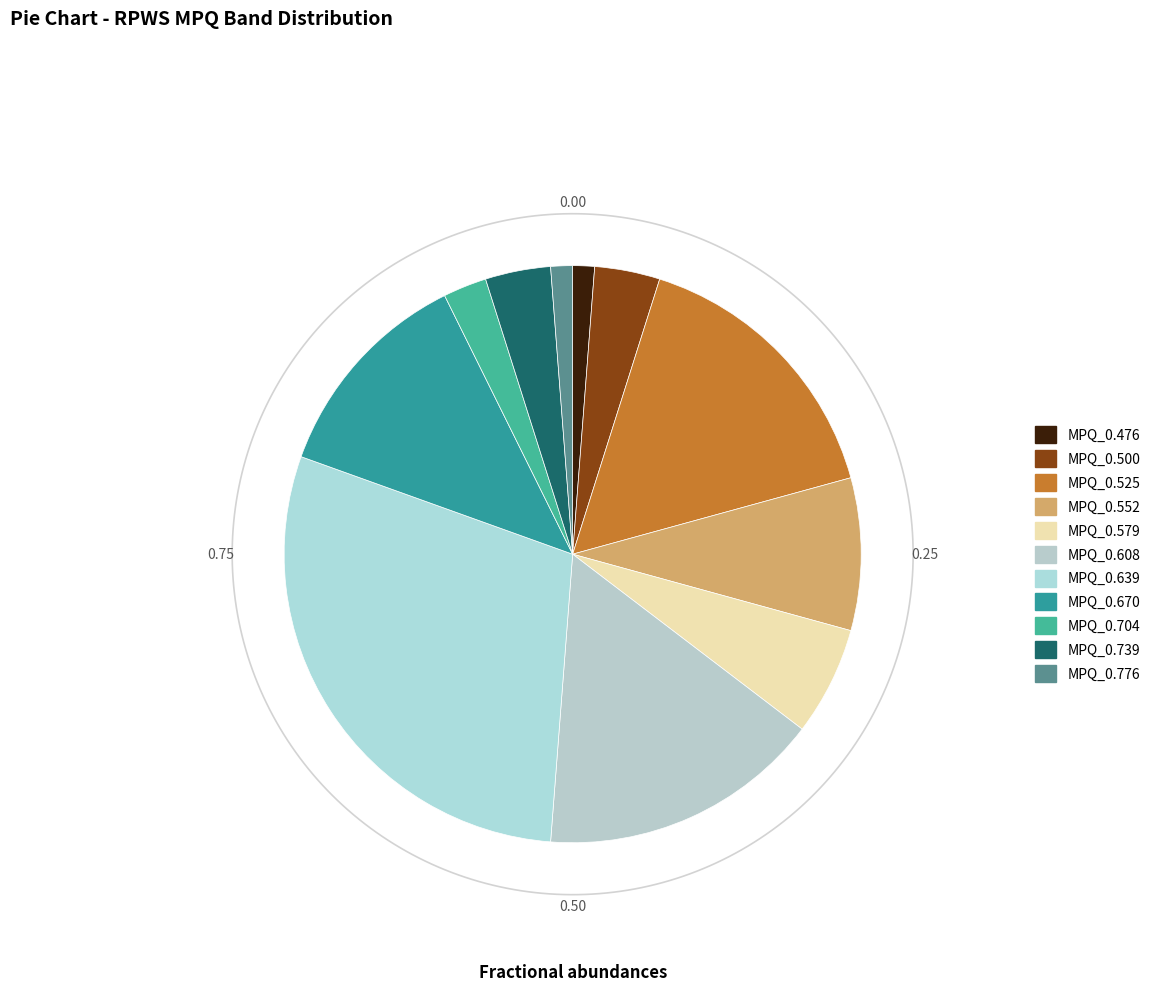

Which category accounts for the majority?

MPQ_0.704